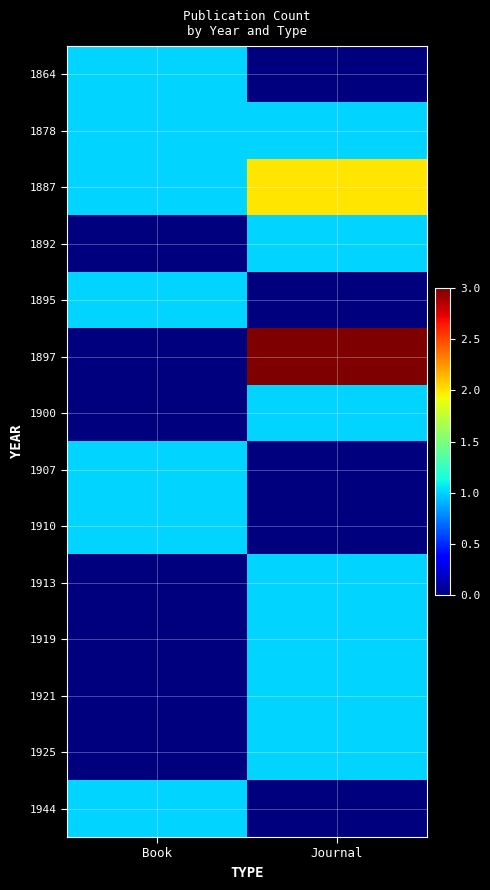

Reading left to right, transcribe all the data shown in this chart.

1864: Book=1	Journal=0
1878: Book=1	Journal=1
1887: Book=1	Journal=2
1892: Book=0	Journal=1
1895: Book=1	Journal=0
1897: Book=0	Journal=3
1900: Book=0	Journal=1
1907: Book=1	Journal=0
1910: Book=1	Journal=0
1913: Book=0	Journal=1
1919: Book=0	Journal=1
1921: Book=0	Journal=1
1925: Book=0	Journal=1
1944: Book=1	Journal=0